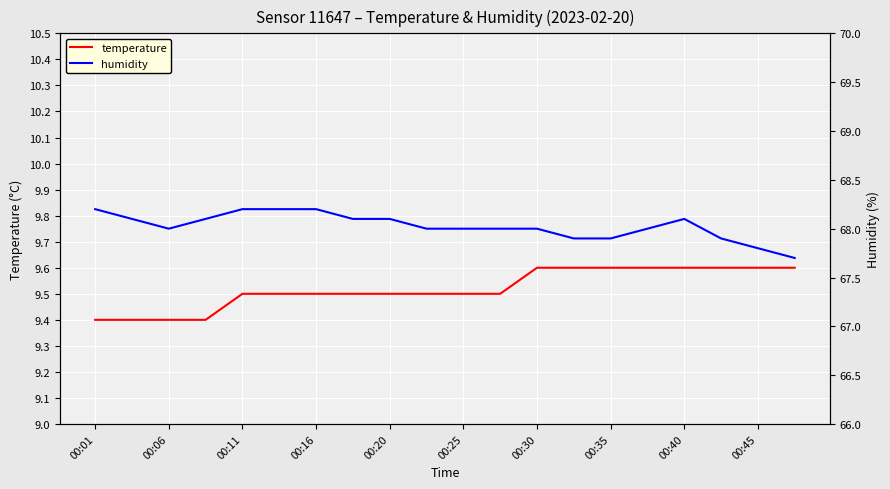

The temperature series shows 9.4 at 00:01. True or false?

True